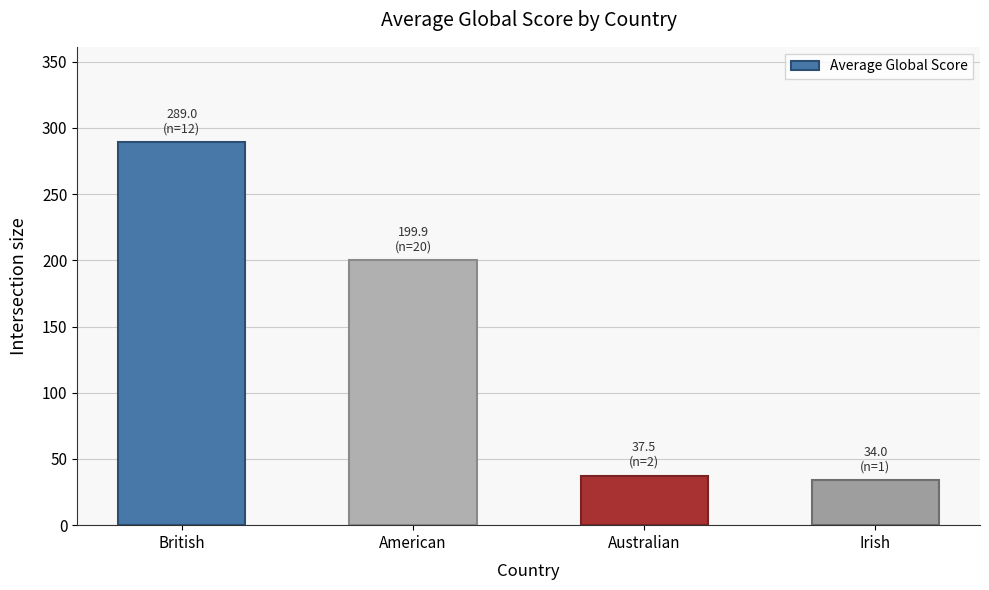

The value at Australian is 56.3. True or false?

False